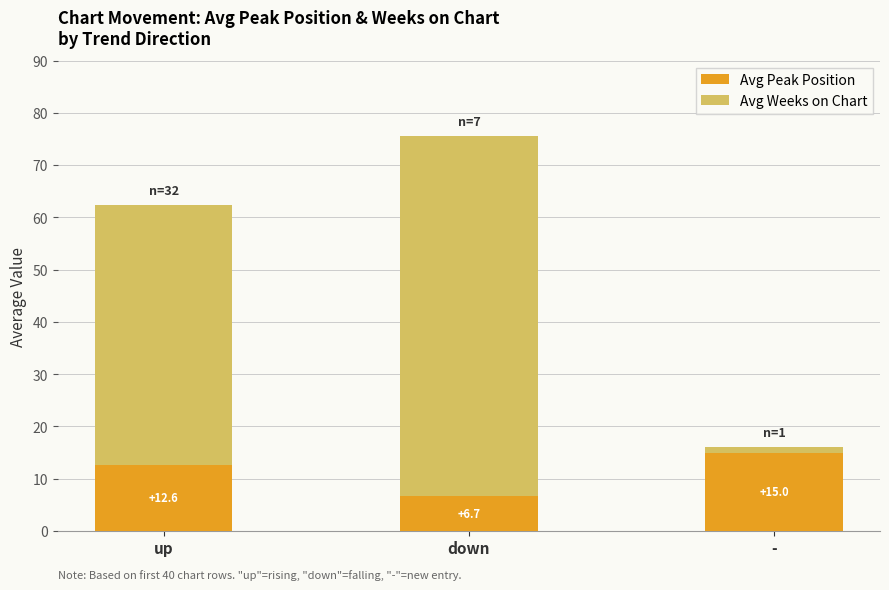

How many data points in Avg Peak Position are above 12?

2